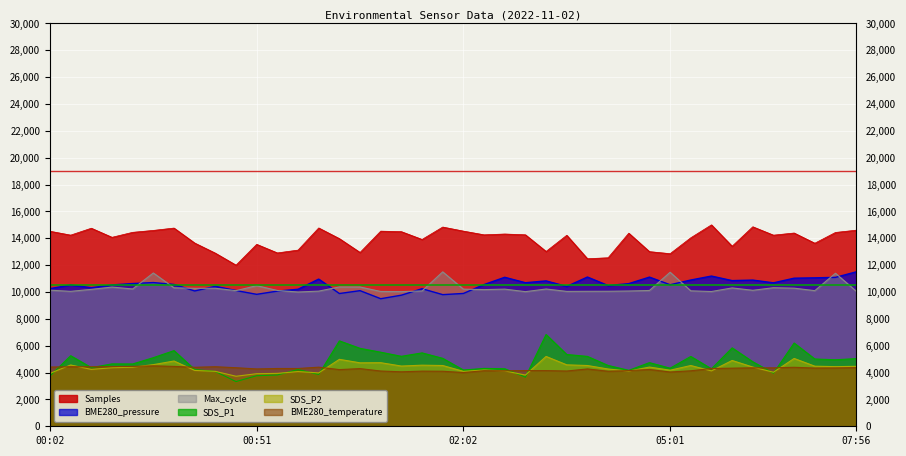

How many data points in SDS_P1 are above 4740?

19